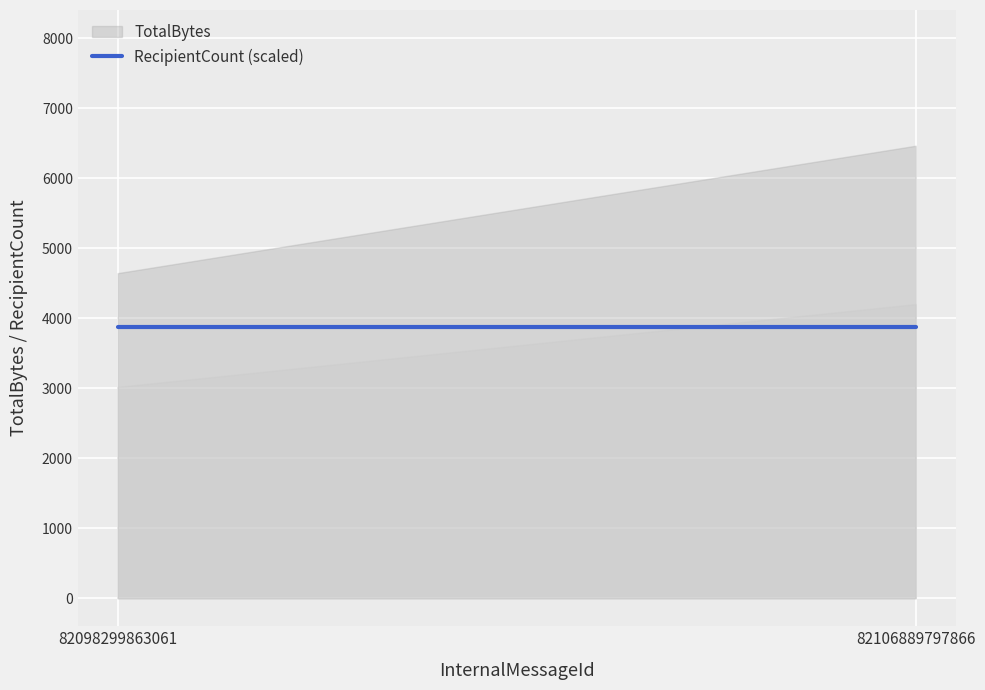

Reading left to right, transcribe all the data shown in this chart.

TotalBytes: 4644	6464
RecipientCount: 1	1